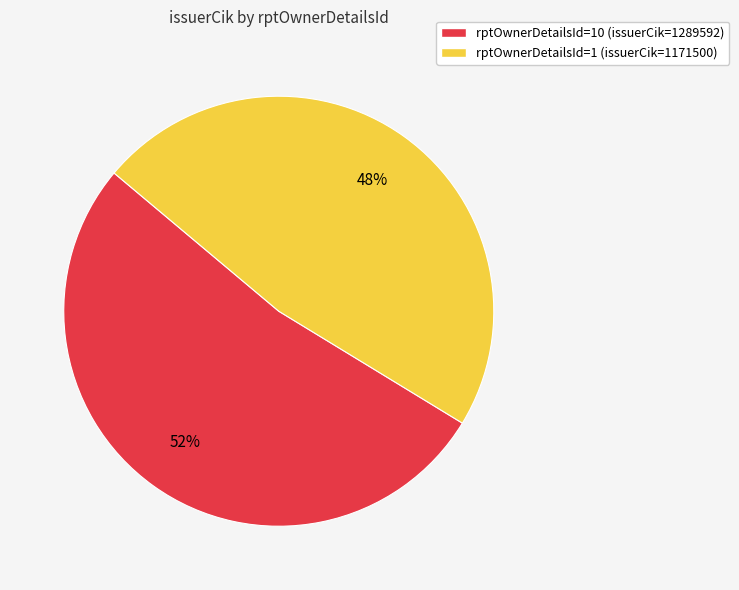

What percentage is the rptOwnerDetailsId=1 (issuerCik=1171500) slice, to the nearest percent?

48%